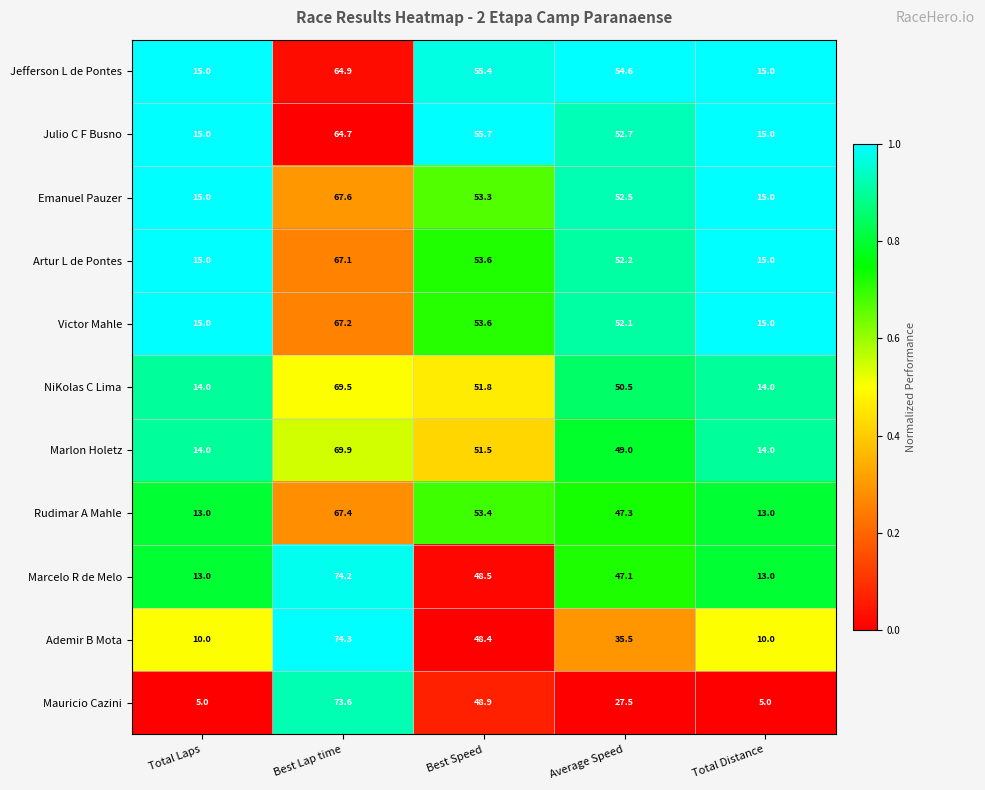

The Jefferson L de Pontes series shows 31.8 at Best Speed. True or false?

False